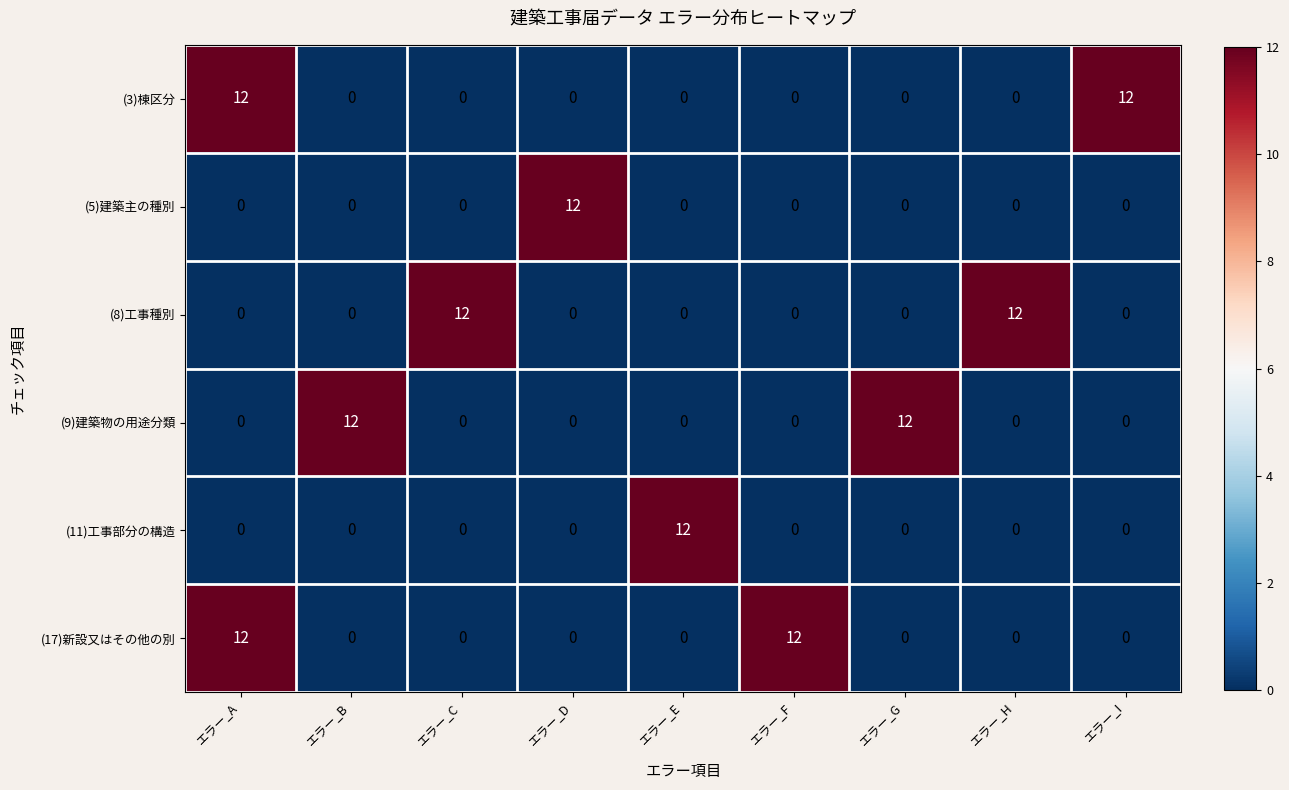

At which label does (5)建築主の種別 reach its peak?

エラー_D